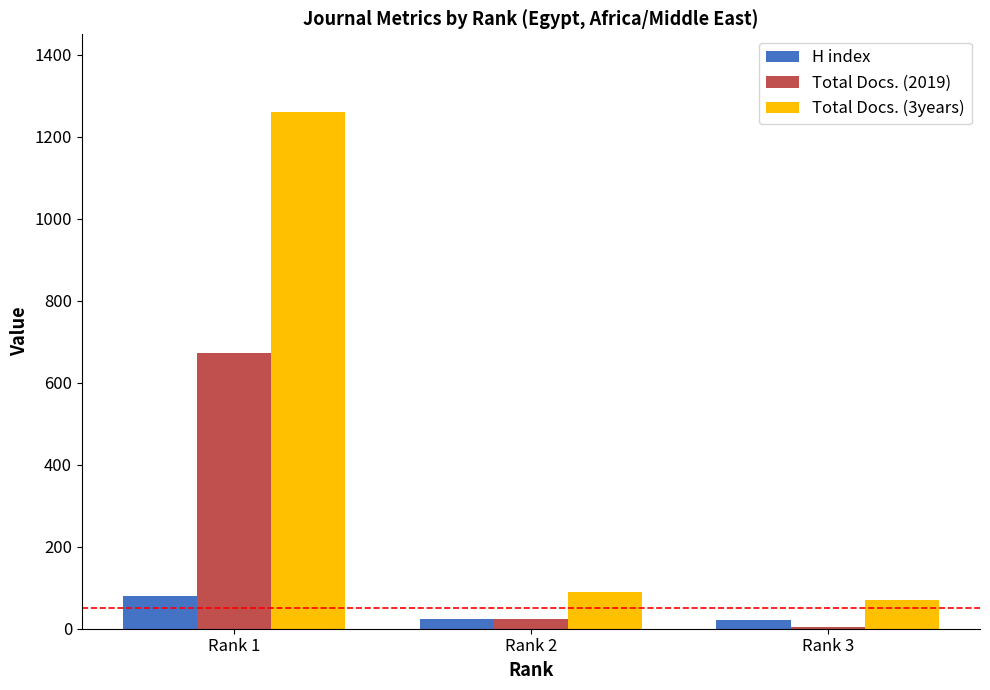

Which series has the largest total across all categories?

Total Docs. (3years)